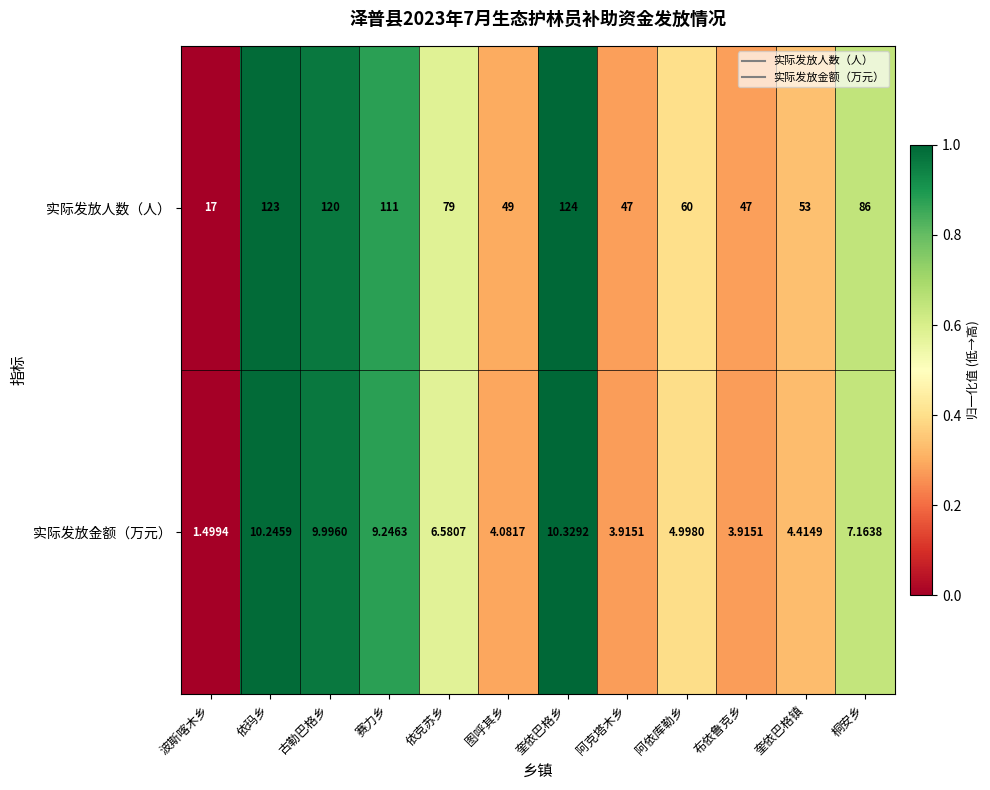

Between 古勒巴格乡 and 图呼其乡, which series saw the biggest shift?

实际发放人数（人）